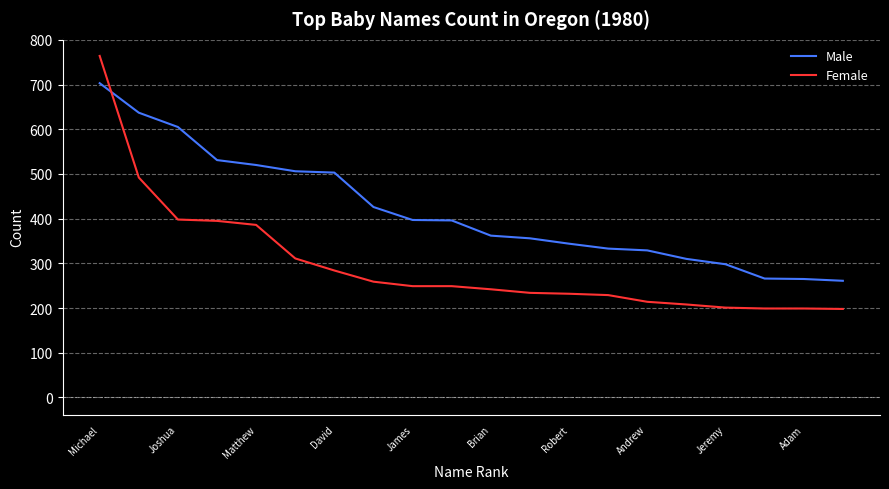

List the series in order of their overall mean, lowest first.

Female, Male